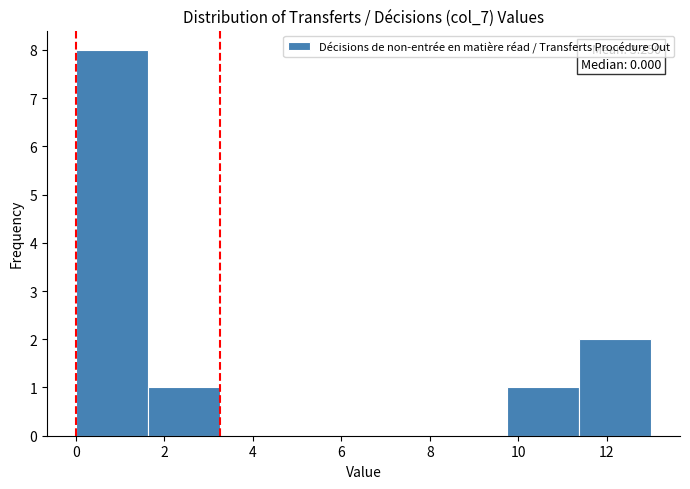

Which range on the x-axis has the tallest bar?

0.0 to 1.6